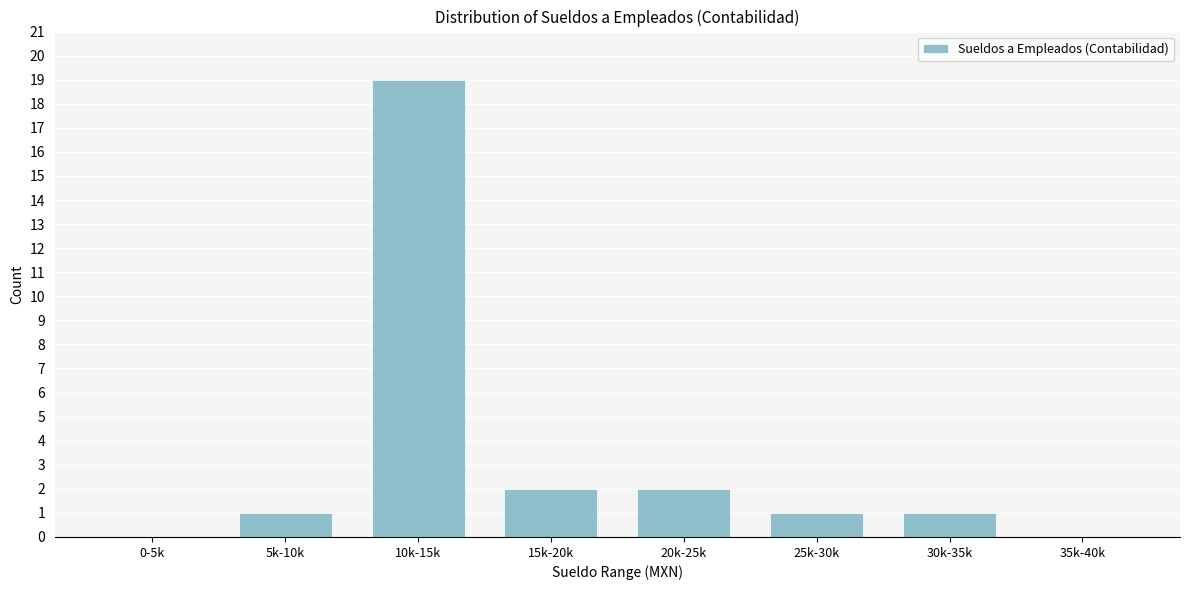

Reading left to right, list all the values displayed in this chart.

0-5k=0	5k-10k=1	10k-15k=19	15k-20k=2	20k-25k=2	25k-30k=1	30k-35k=1	35k-40k=0